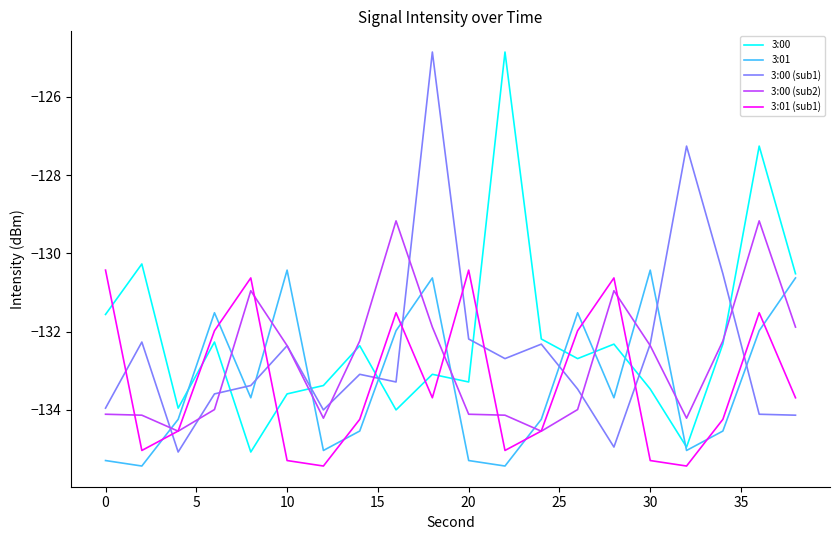

What is the sum of all 3:01 values?

-2665.6